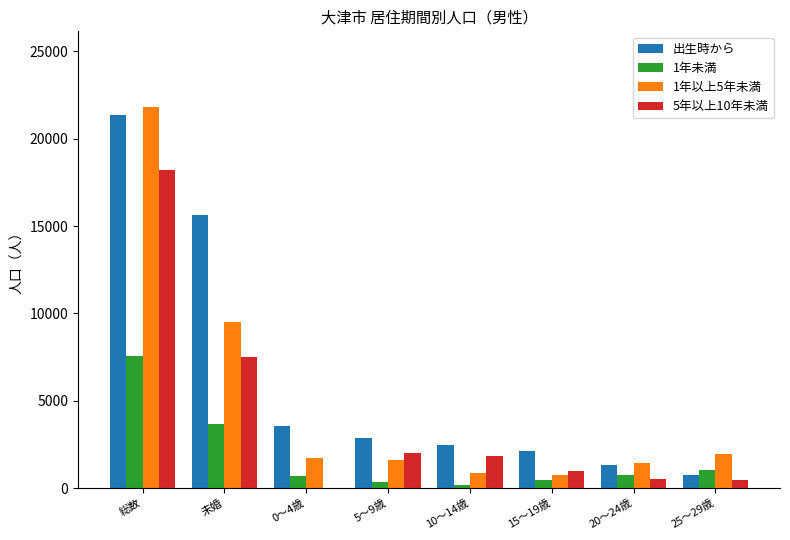

True or false: 1年未満 has a value of 7563 at 総数.

True